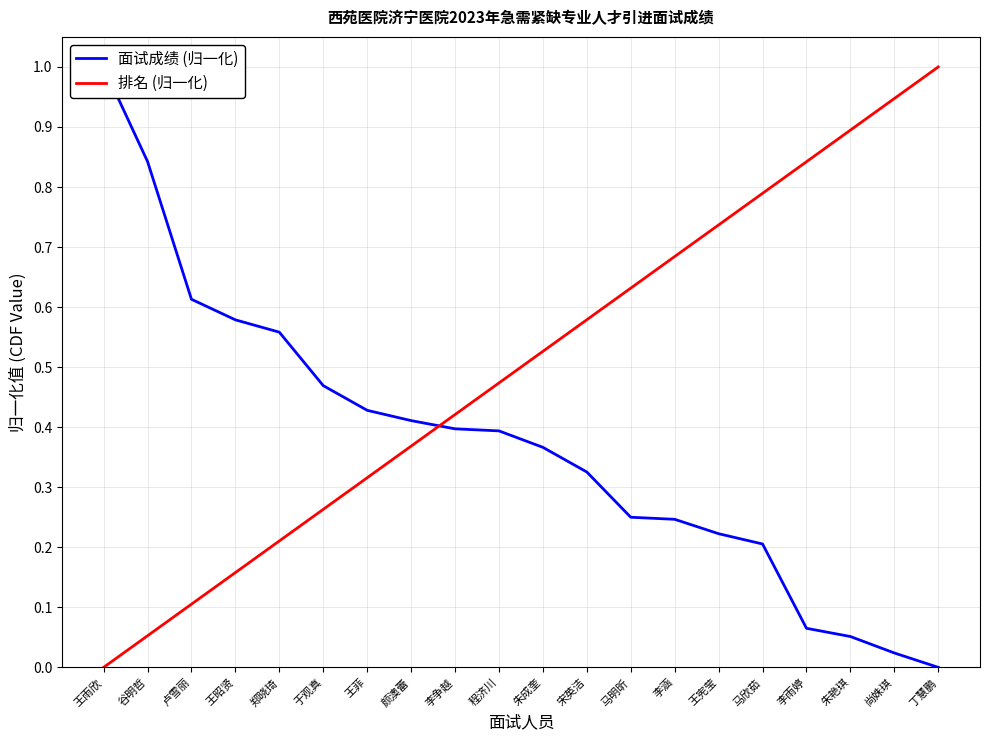

How many lines are shown in the chart?

2